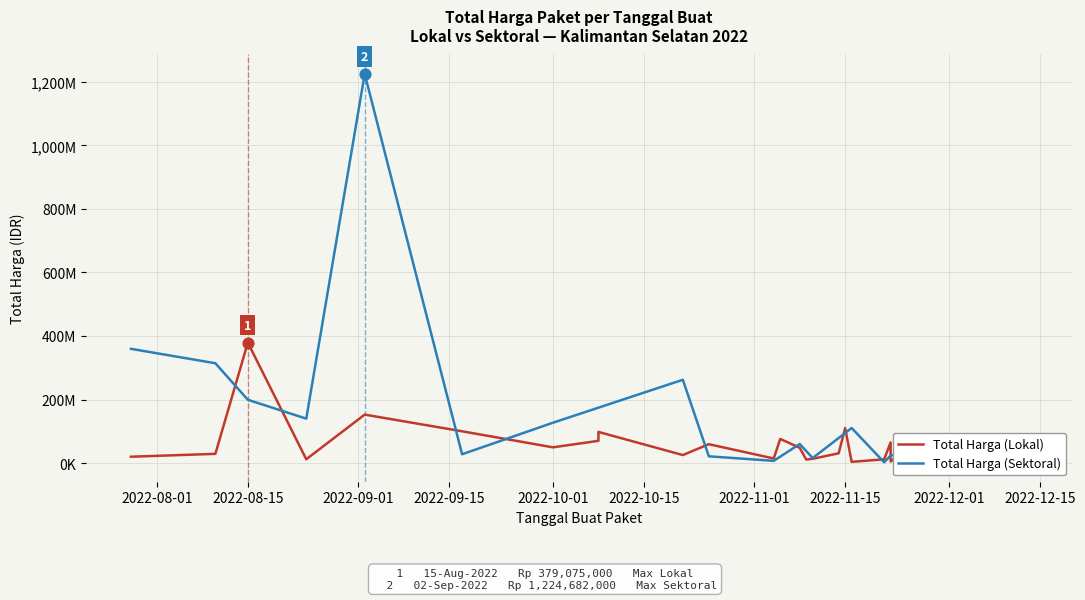

Which series has the largest total across all categories?

Total Harga (Sektoral)